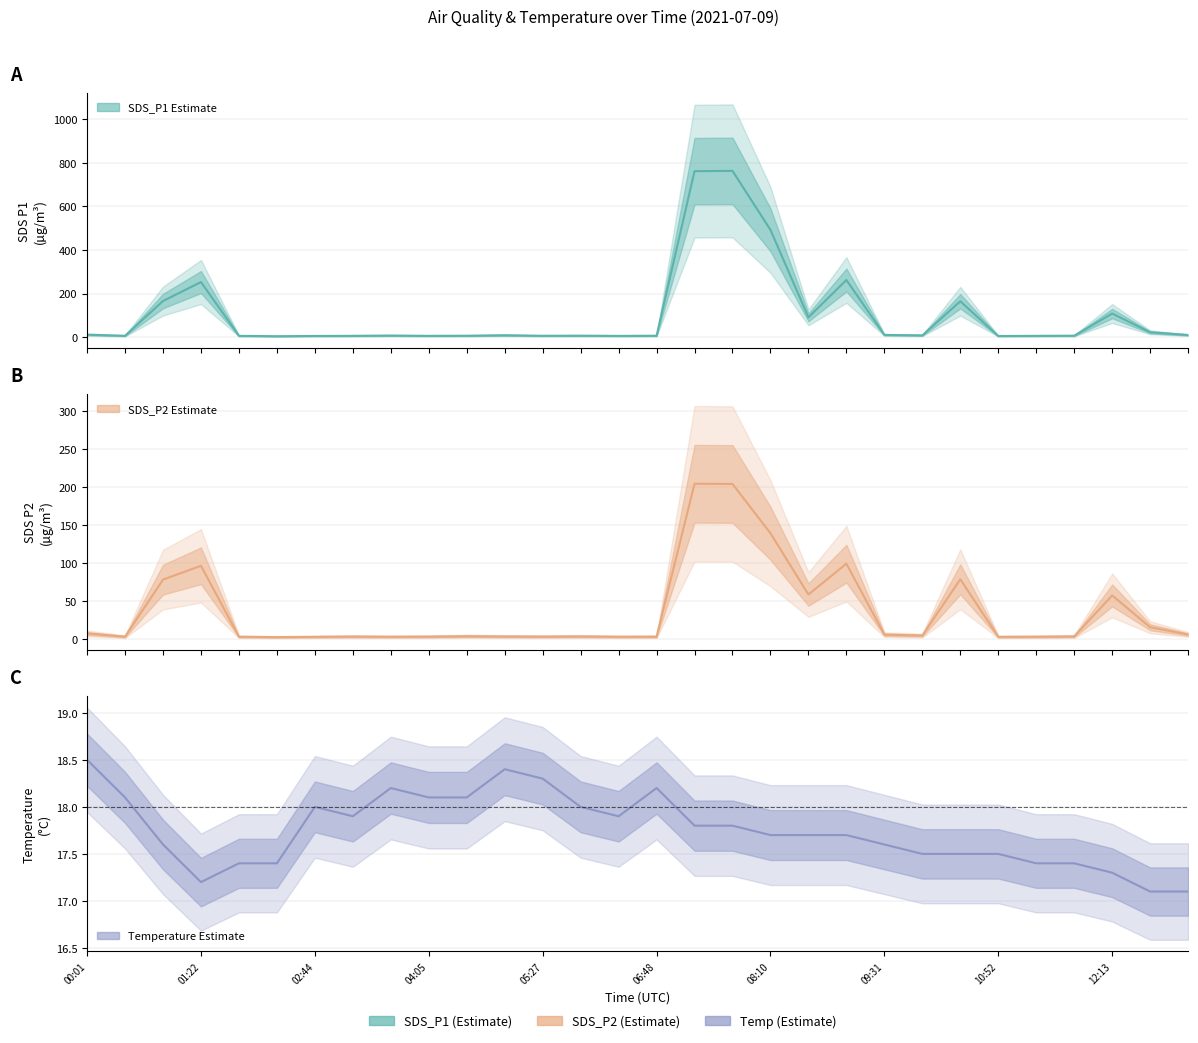

List the series in order of their peak value, lowest first.

Temp, SDS_P2, SDS_P1